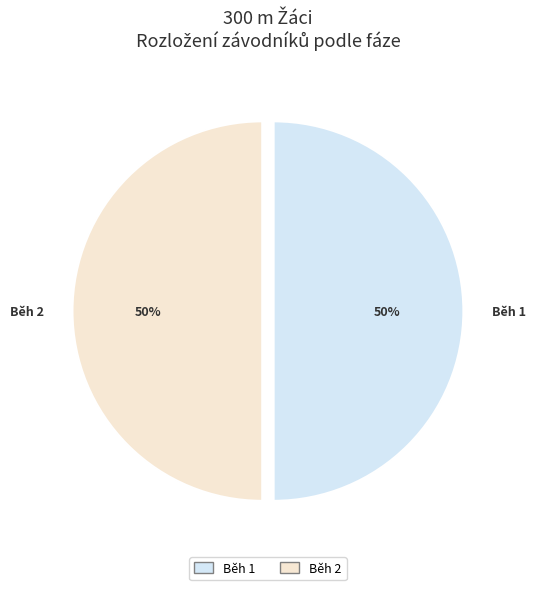

Combined, do Běh 1 and Běh 2 account for over 50%?

Yes